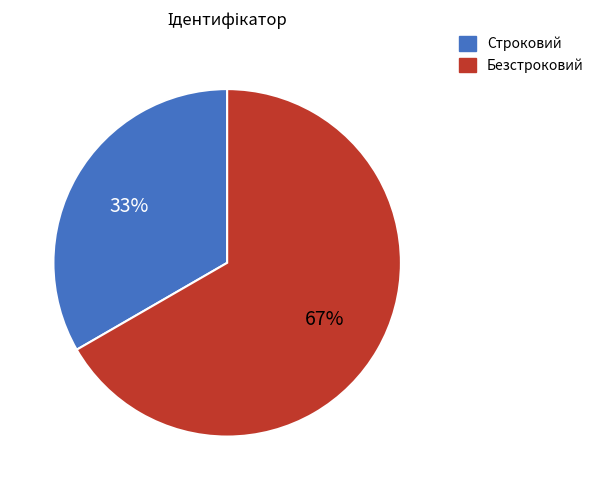

Which slice is the smallest?

Строковий